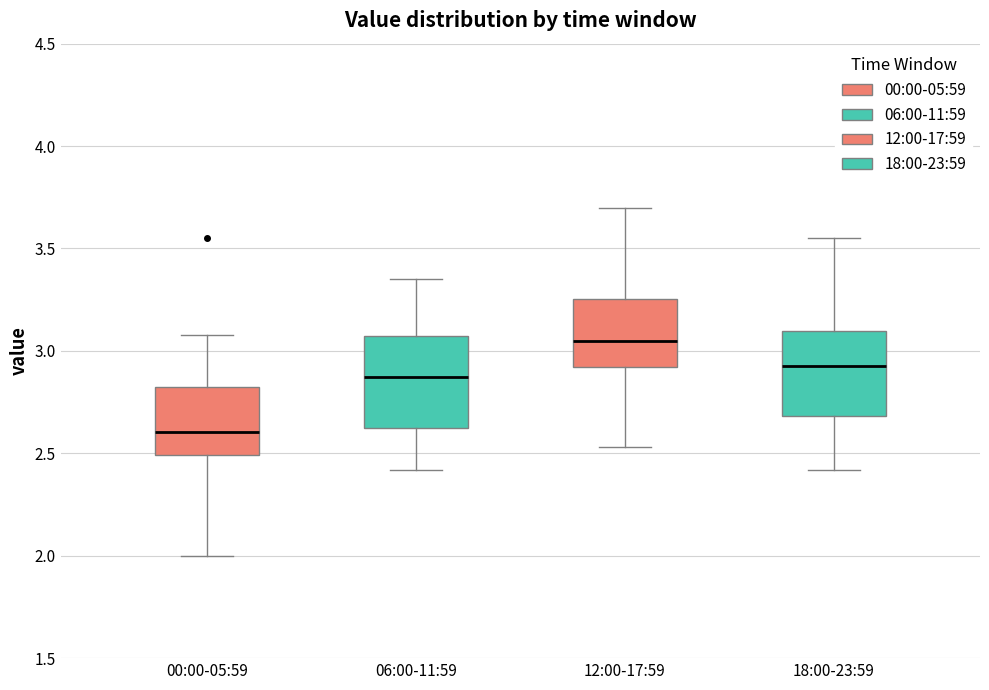

Which box has the lowest median line?

00:00-05:59